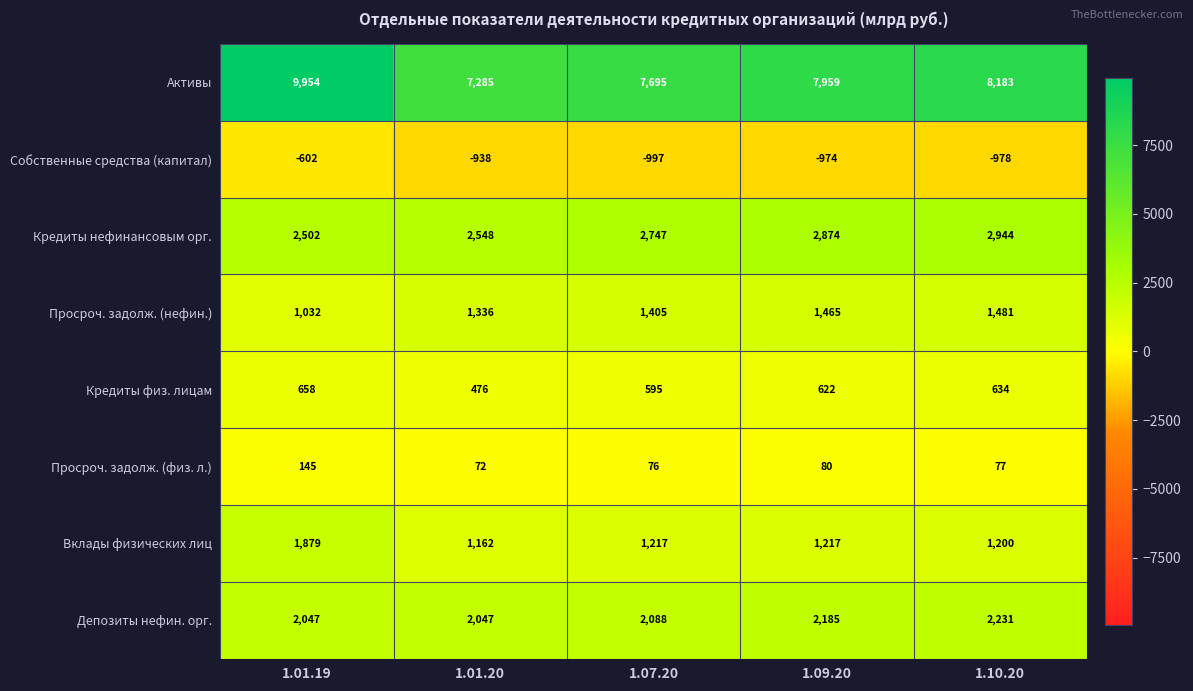

What is the sum of all Депозиты нефин. орг. values?

10598